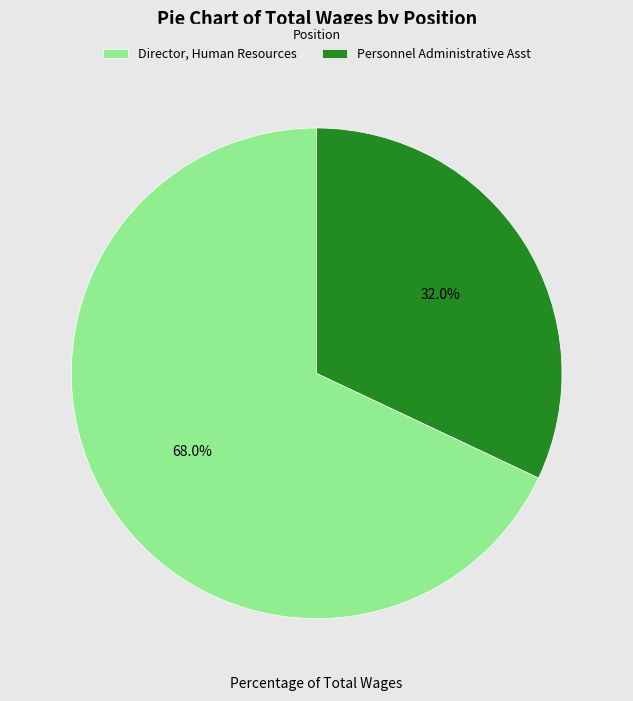

To the nearest percent, what is the difference between the Director, Human Resources and Personnel Administrative Asst slice percentages?

36%